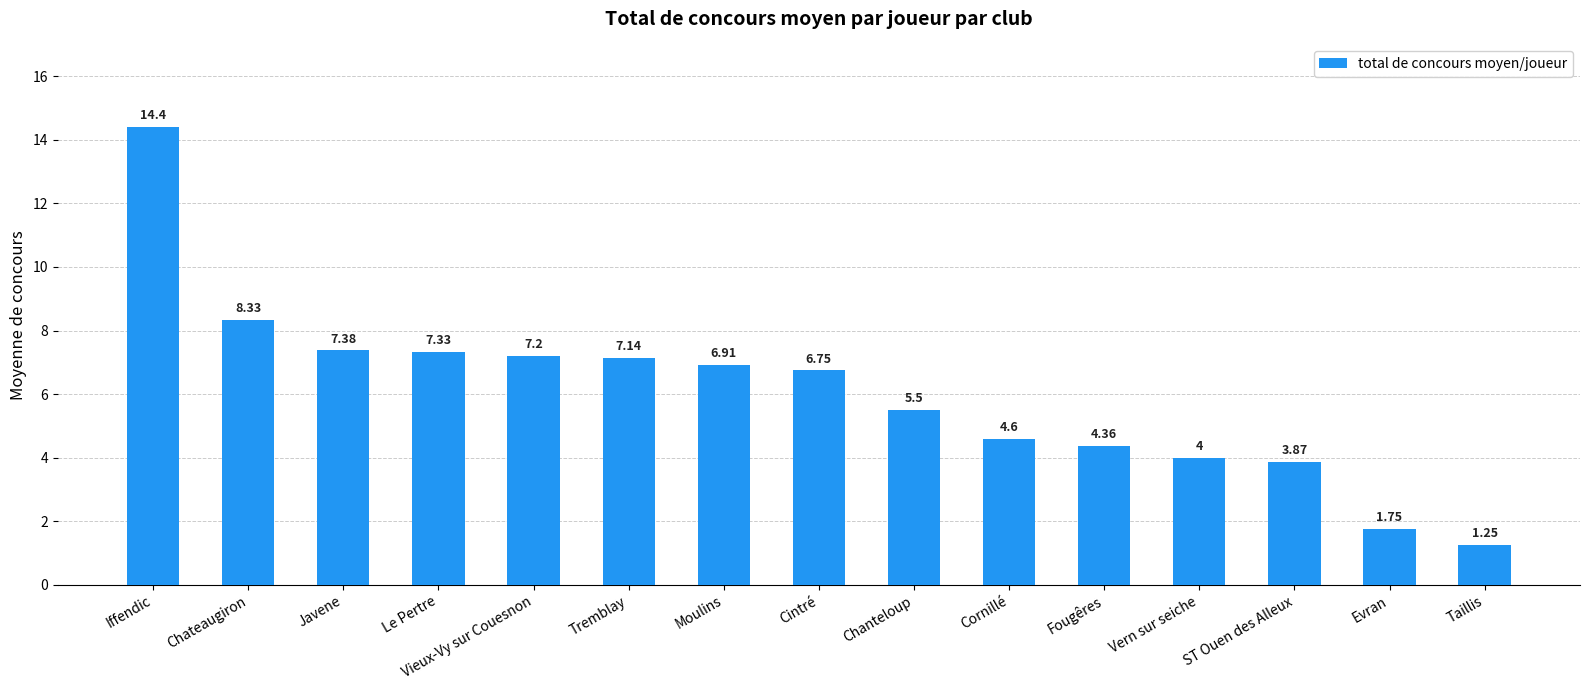

What is the sum of the values at Chanteloup and Javene?

12.9